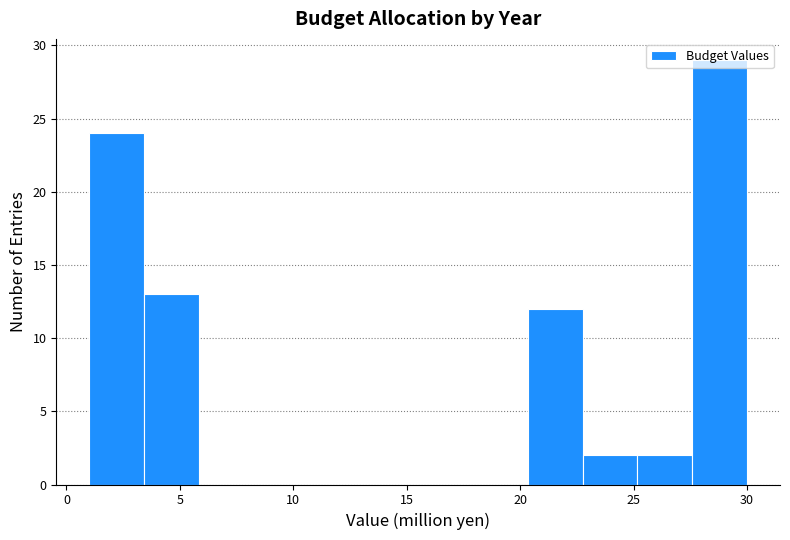

How tall is the bar that spans 27.5 to 30.0 on the x-axis? Neither the bar edges nor the heights are printed on the chart, so give them approximately, as read against the axes.

29